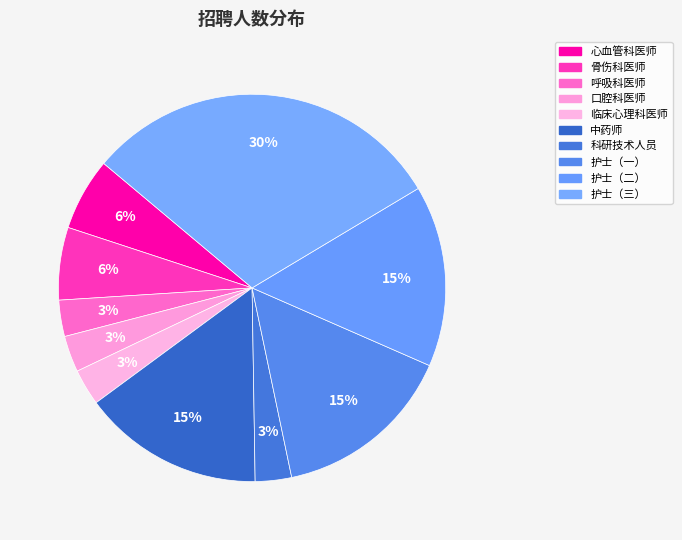

What is the smallest slice in the pie chart?

呼吸科医师